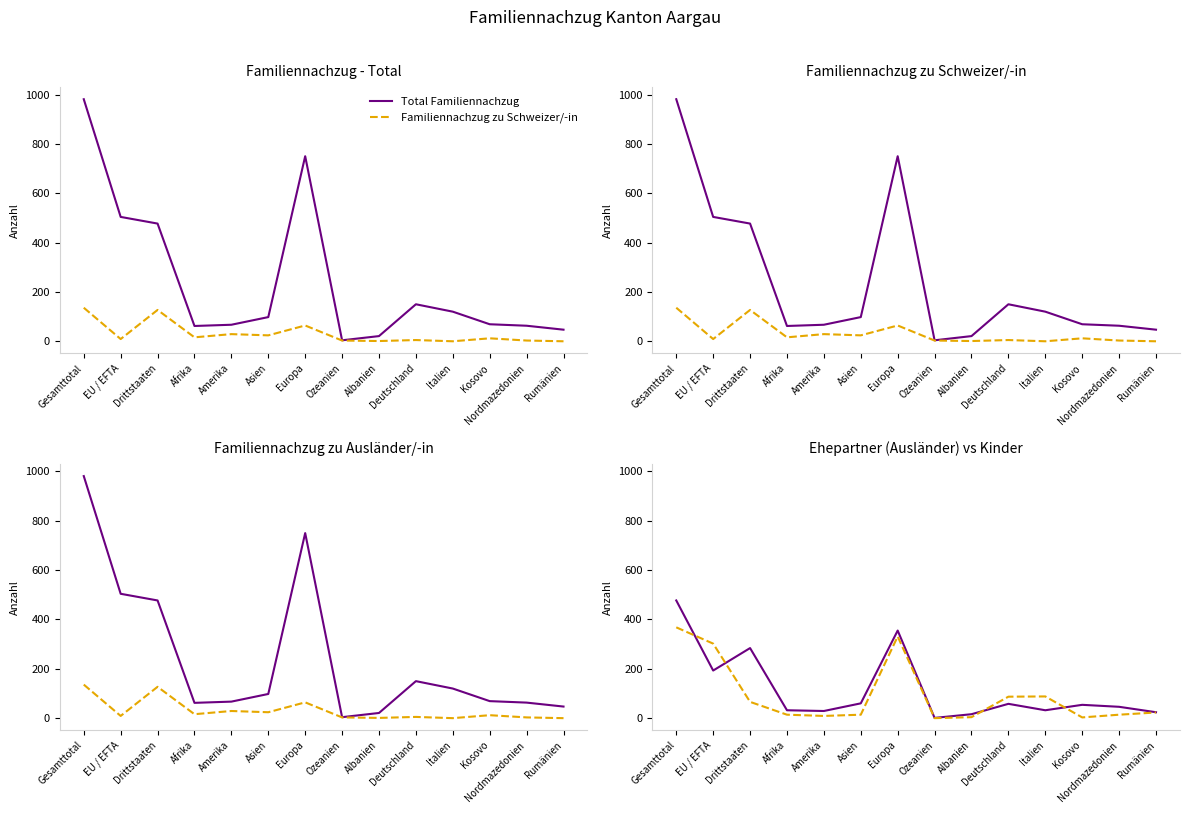

True or false: Ehepartner/-innen (Ausländer) and Total Familiennachzug cross at least once.

False